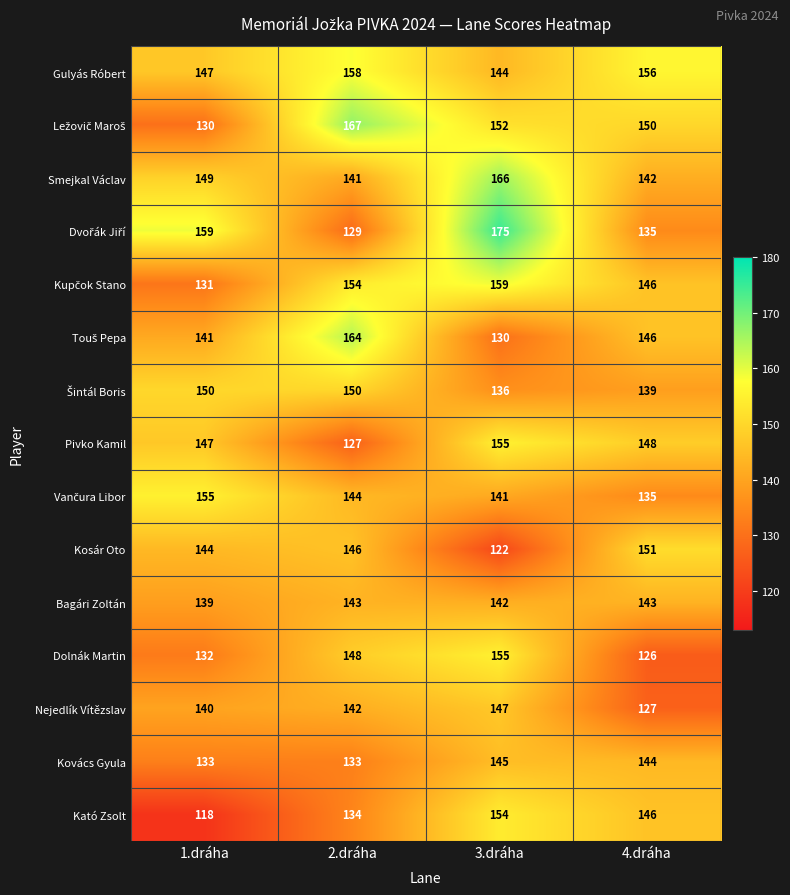

True or false: Smejkal Václav has a value of 72 at 3.dráha.

False